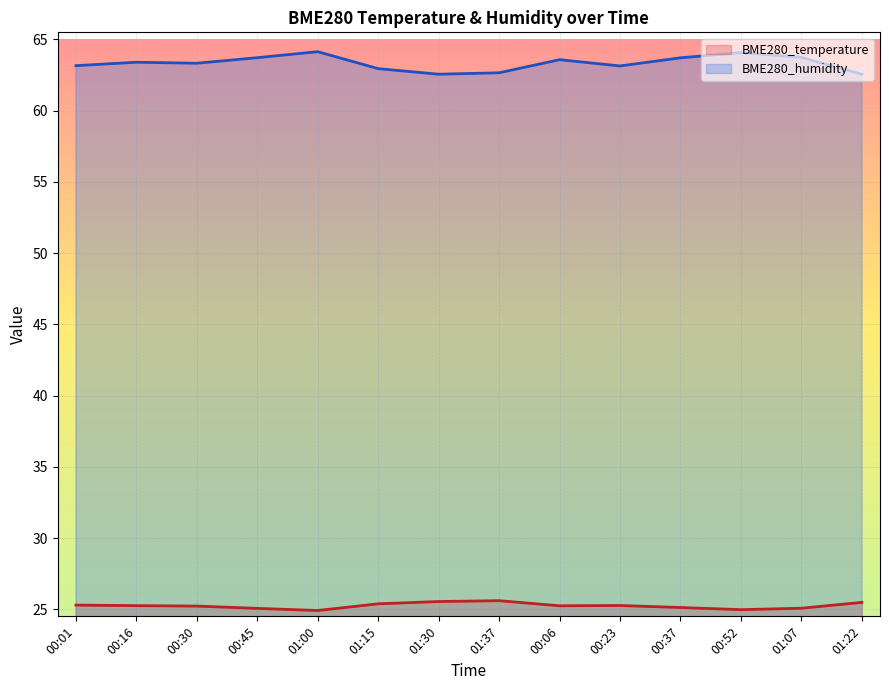

Does the chart display data point markers on the line(s)?

No